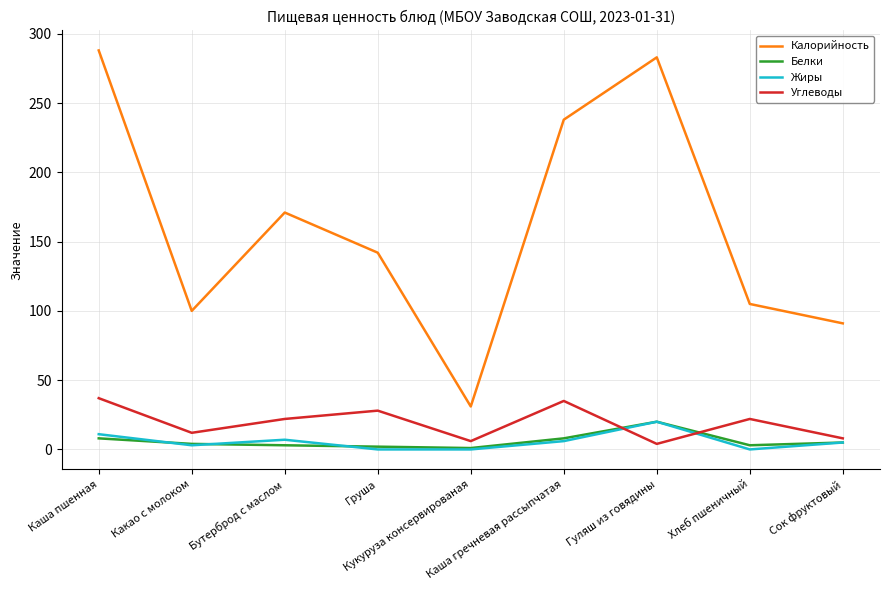

True or false: Жиры and Калорийность cross at least once.

False